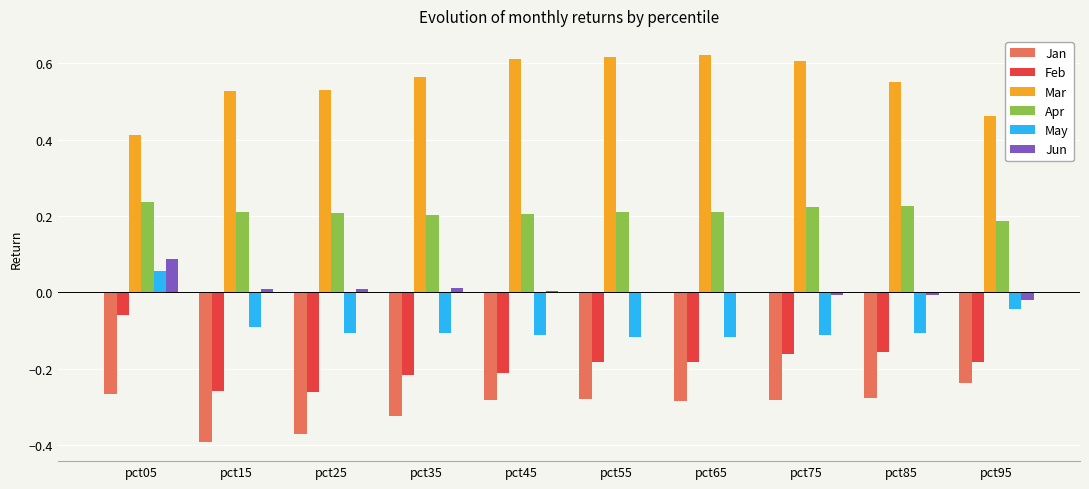

What is the sum of all Feb values?

-1.9